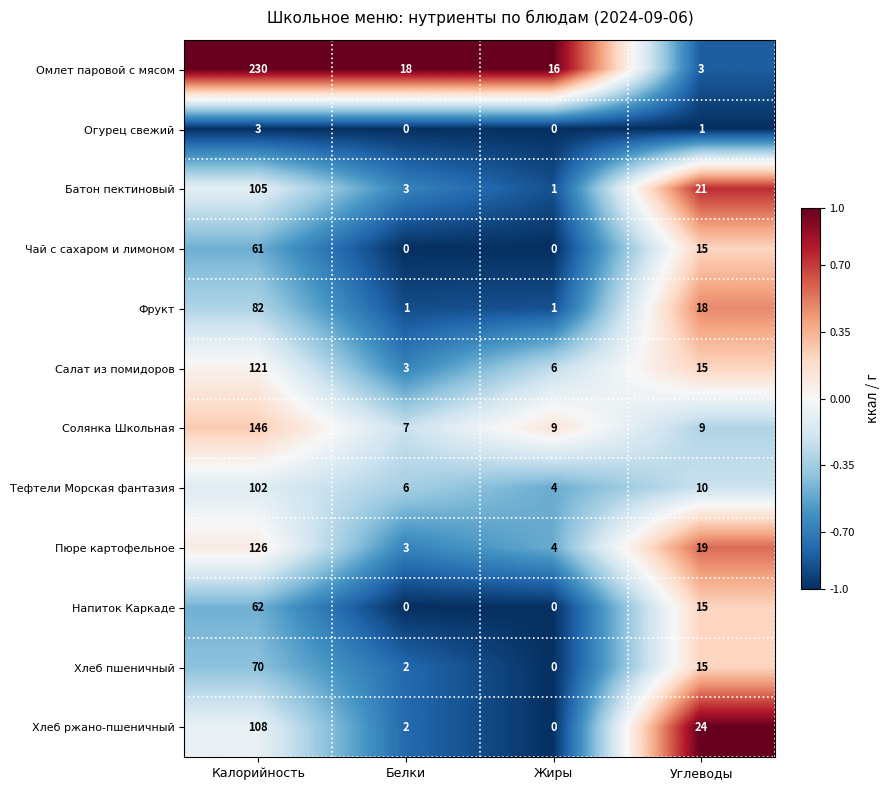

At which category is the sum across all series the highest?

Калорийность